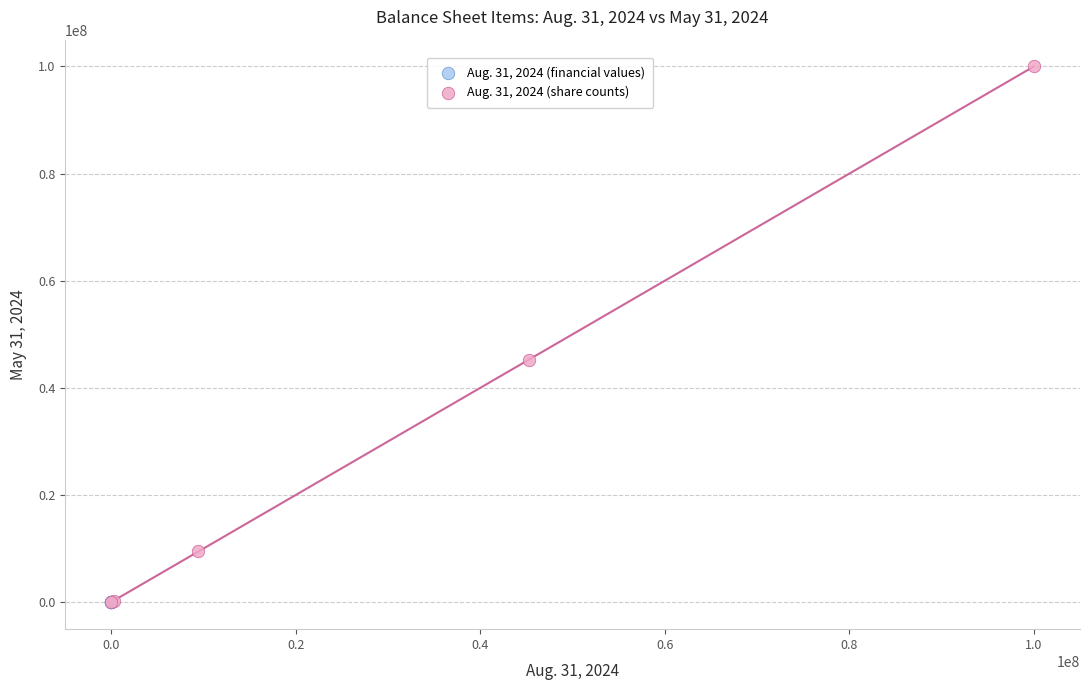

Which series has the largest Y range (max minus min)?

Aug. 31, 2024 (share counts)